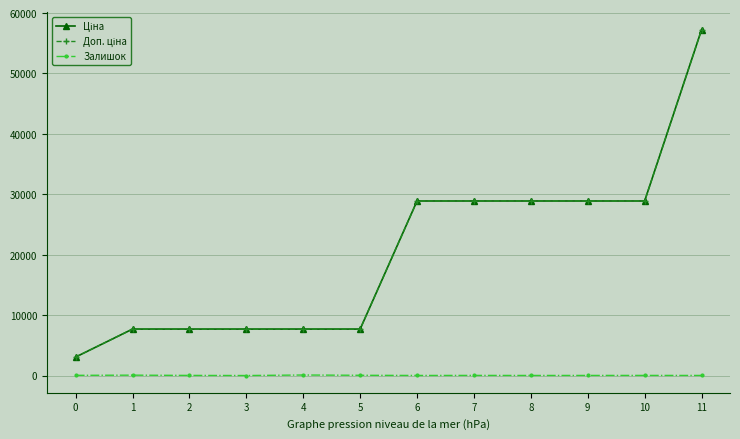

How many categories are shown in the chart?

12